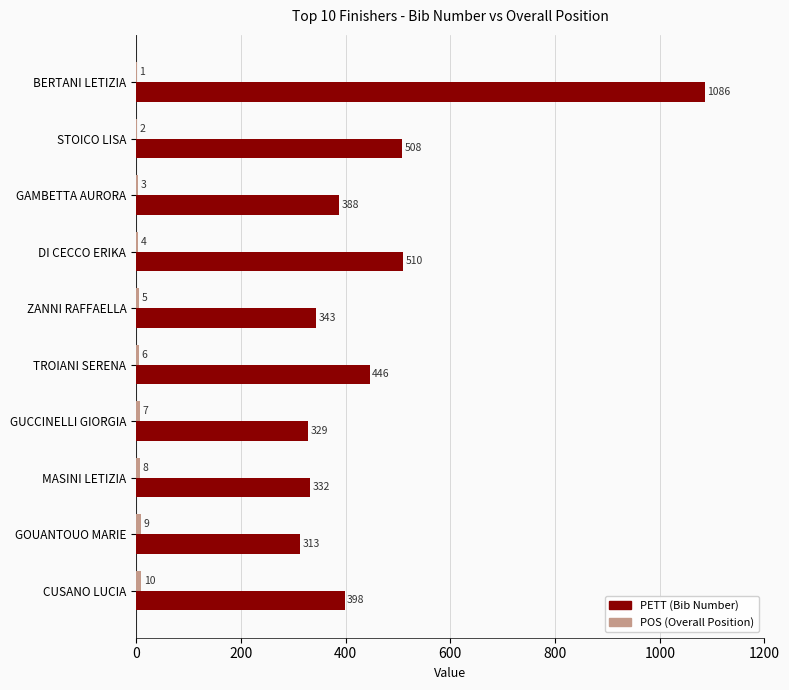

The PETT (Bib Number) series shows 329 at GUCCINELLI GIORGIA. True or false?

True